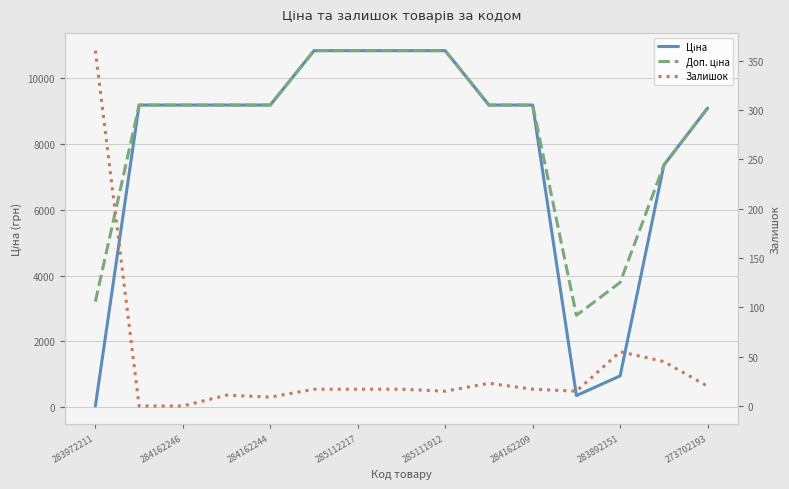

True or false: Доп. ціна and Ціна cross at least once.

False